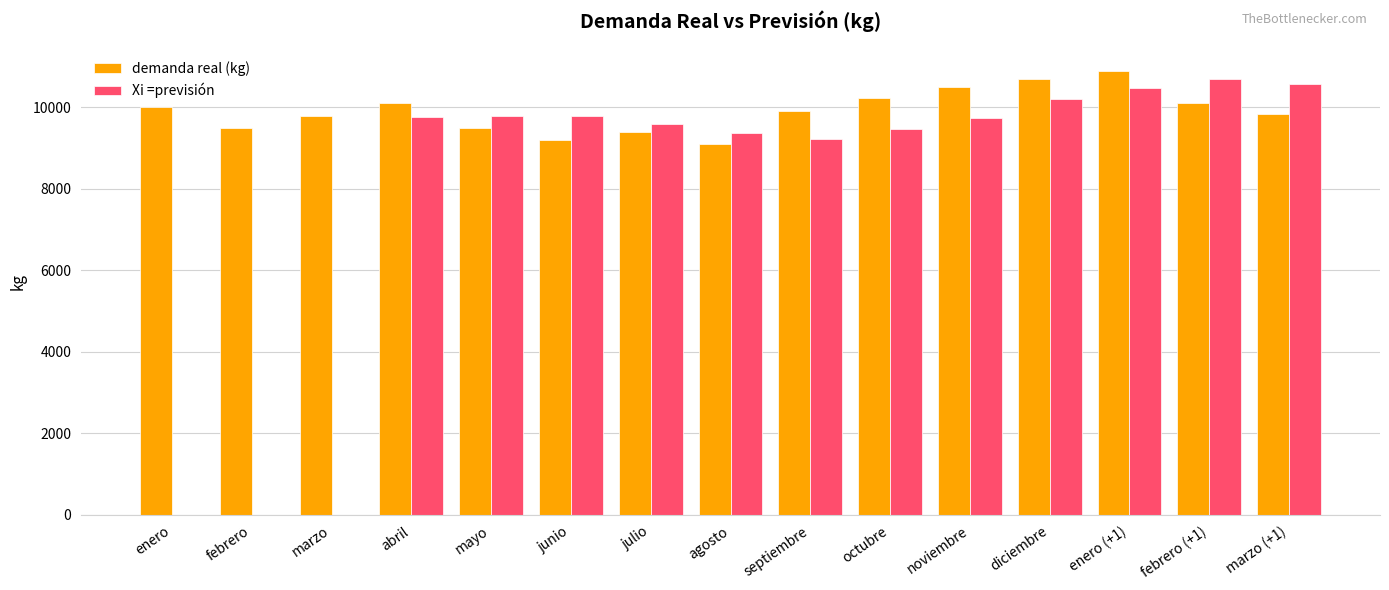

What is the total value across all series at abril?

19866.7